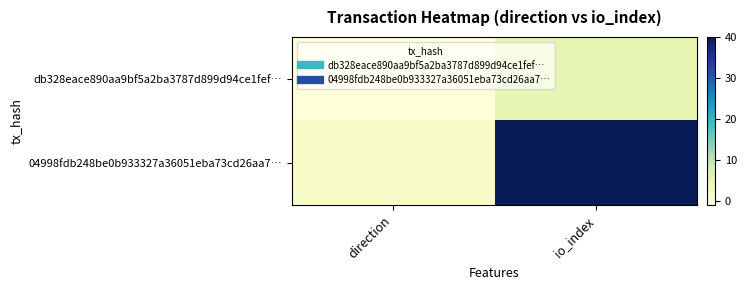

How many data points does each series have?

2